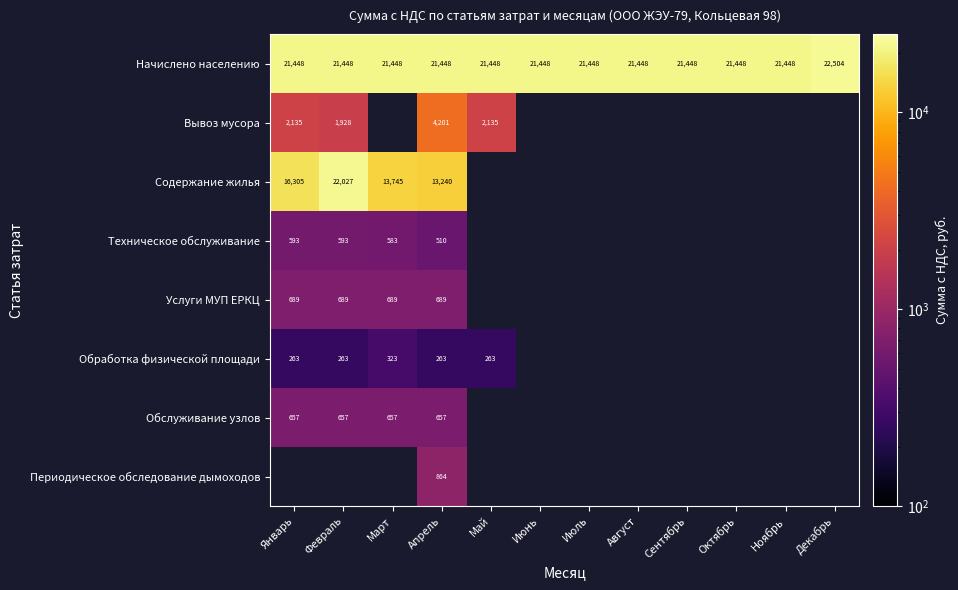

True or false: Начислено населению has a value of 21448.0 at Октябрь.

True